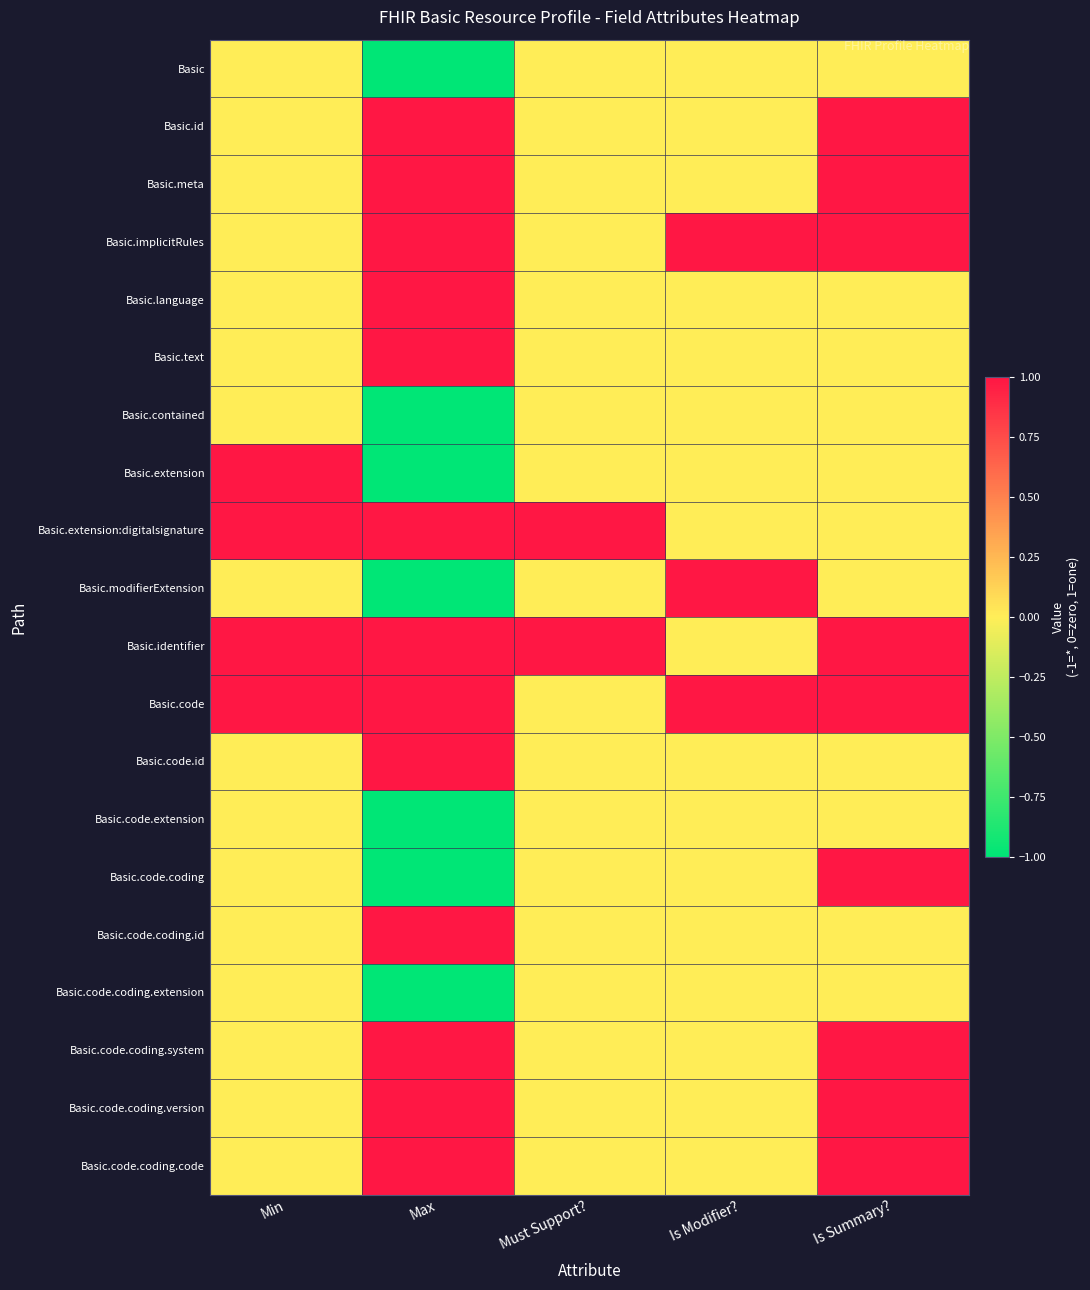

Rank the series by their maximum value, from lowest to highest.

Basic, Basic.contained, Basic.code.extension, Basic.code.coding.extension, Basic.id, Basic.meta, Basic.implicitRules, Basic.language, Basic.text, Basic.extension, Basic.extension:digitalsignature, Basic.modifierExtension, Basic.identifier, Basic.code, Basic.code.id, Basic.code.coding, Basic.code.coding.id, Basic.code.coding.system, Basic.code.coding.version, Basic.code.coding.code